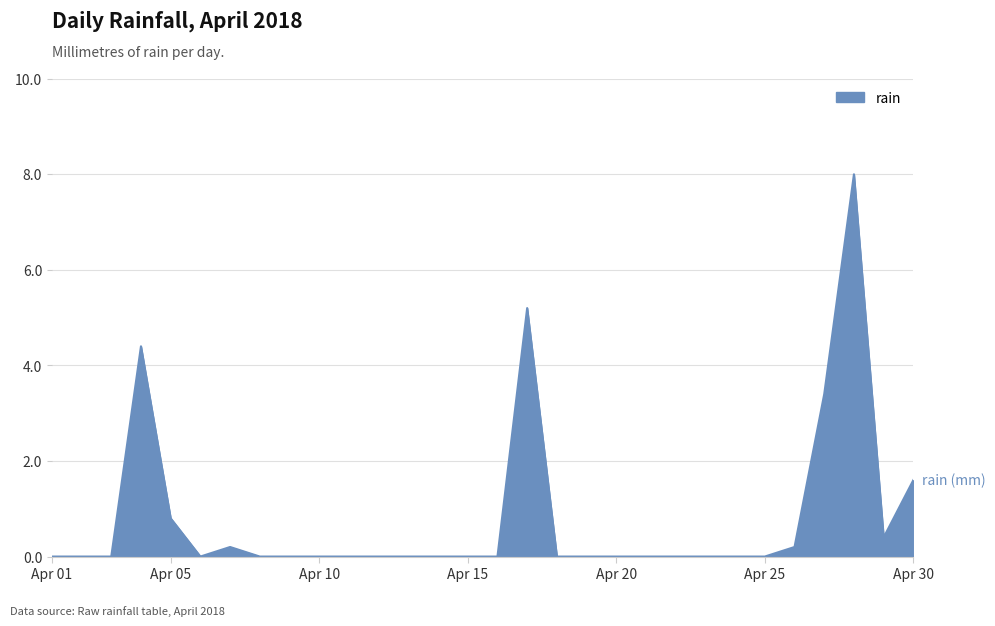

What is the greatest value displayed?

8.0